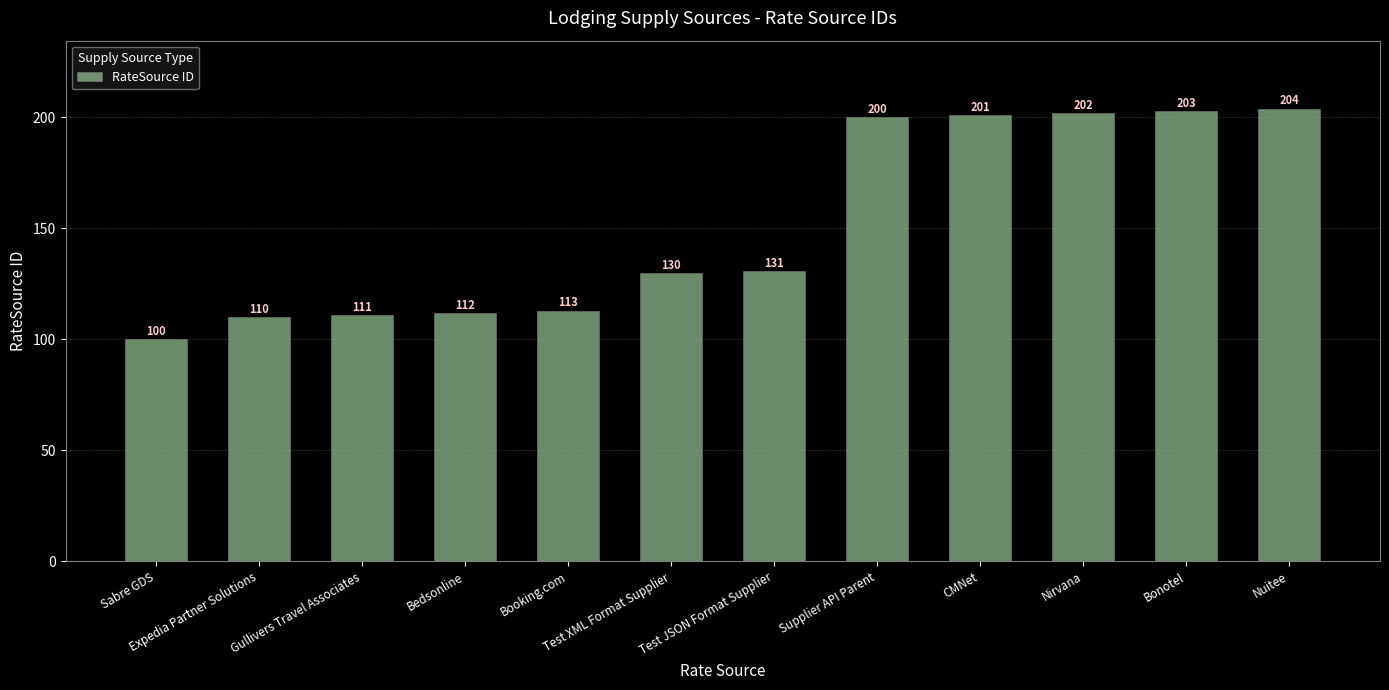

Reading right to left, extract all data points from this chart.

Nuitee=204	Bonotel=203	Nirvana=202	CMNet=201	Supplier API Parent=200	Test JSON Format Supplier=131	Test XML Format Supplier=130	Booking.com=113	Bedsonline=112	Gullivers Travel Associates=111	Expedia Partner Solutions=110	Sabre GDS=100